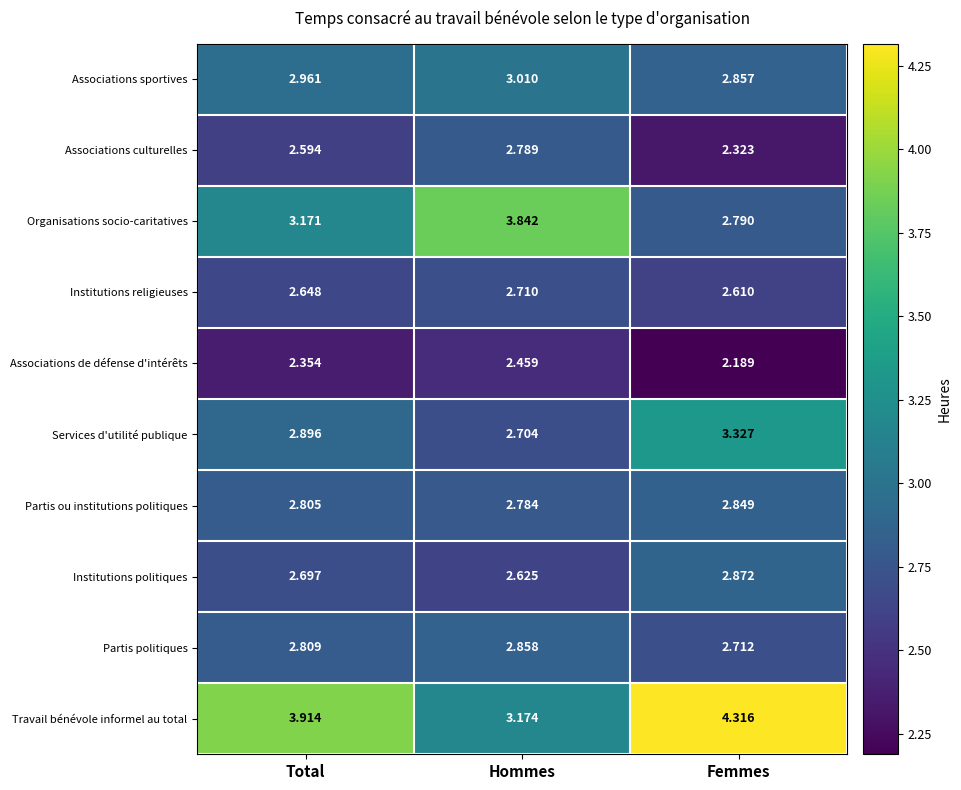

Where is Partis ou institutions politiques nearest to the value 2?

Hommes